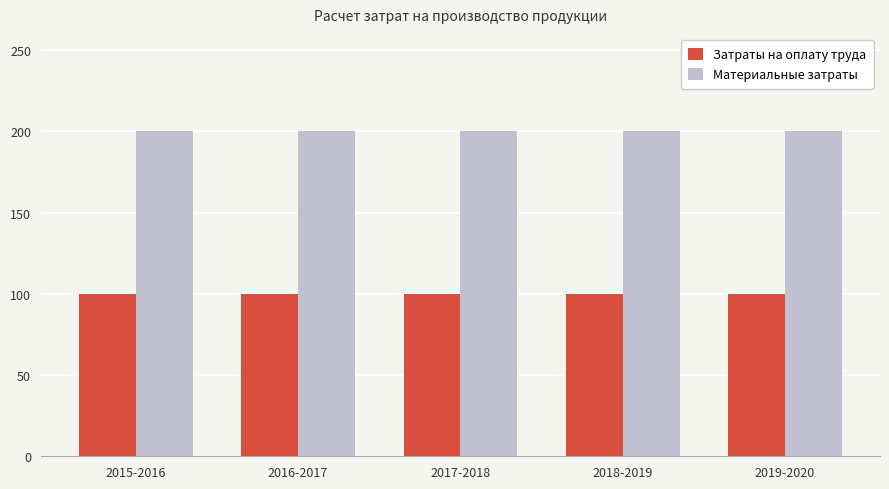

Reading left to right, what are all the values shown in this chart?

Затраты на оплату труда: 100	100	100	100	100
Материальные затраты: 200	200	200	200	200